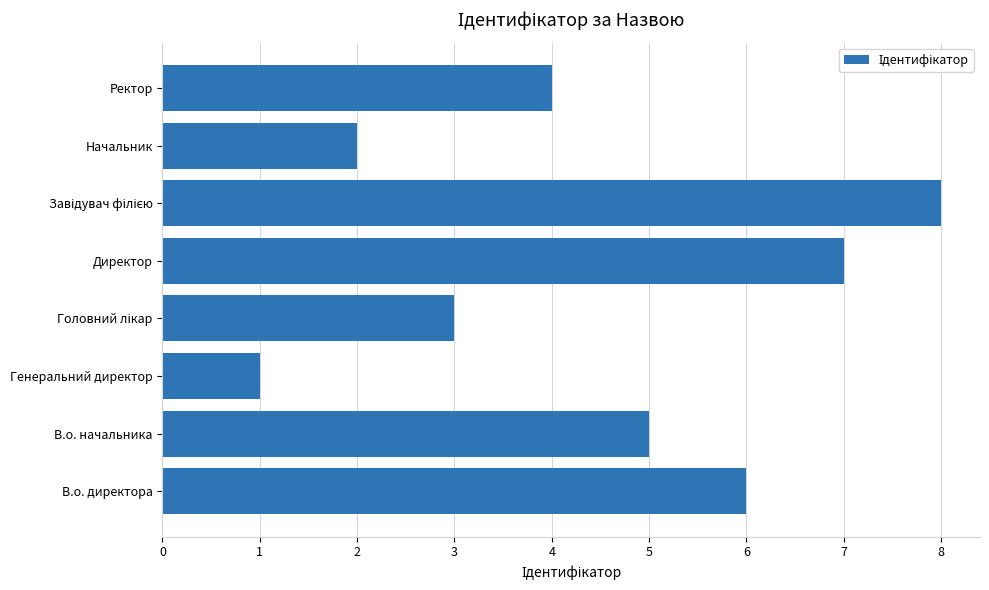

Reading bottom to top, list all the values displayed in this chart.

6	5	1	3	7	8	2	4